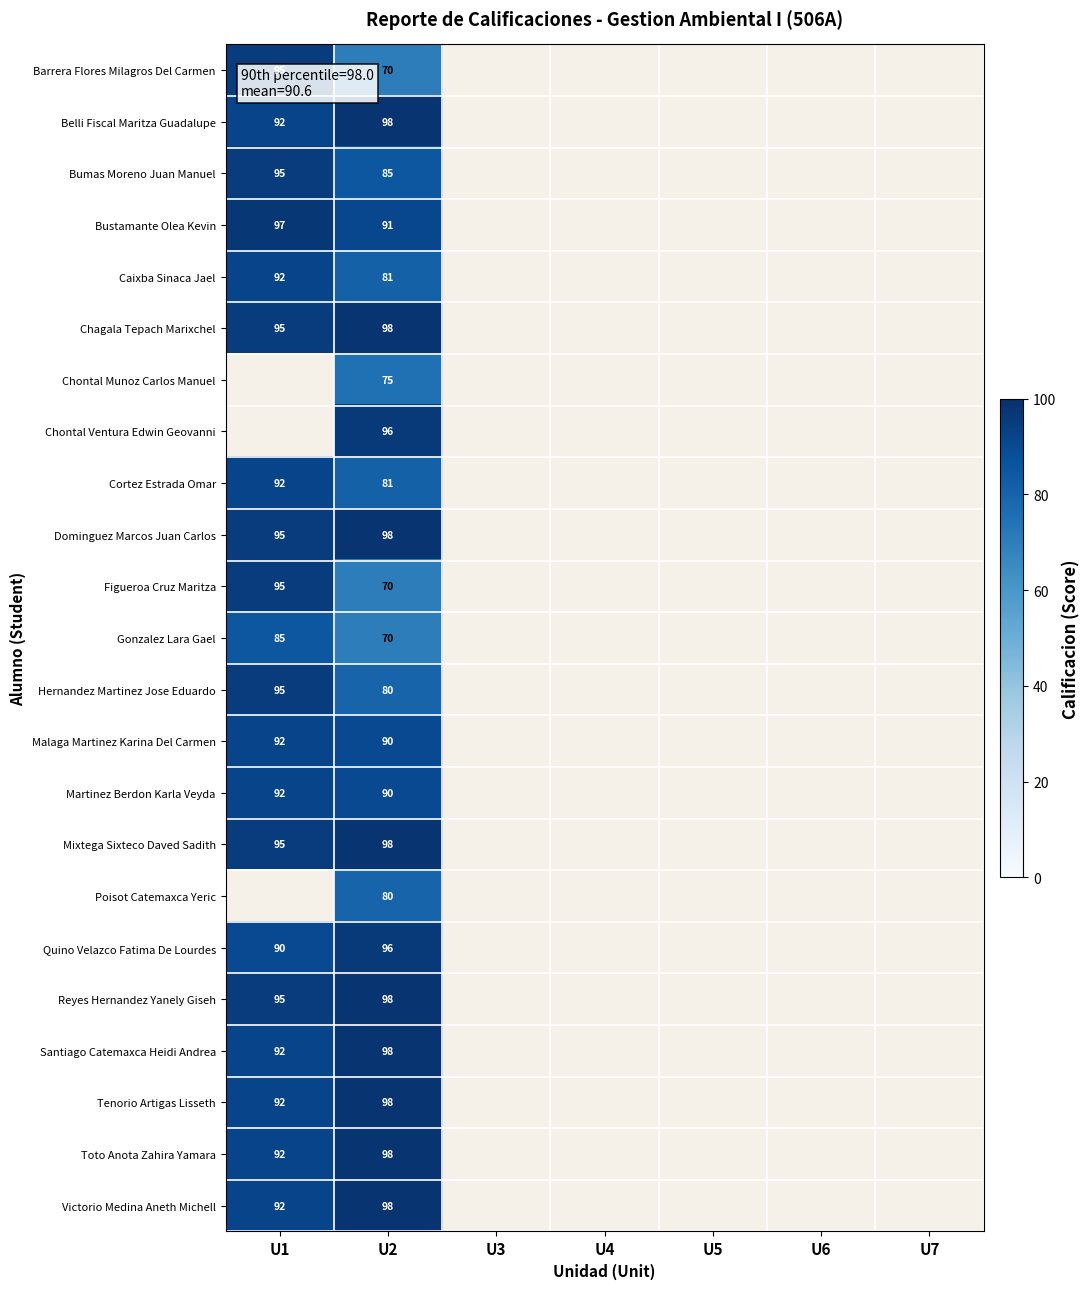

Is it true that Mixtega Sixteco Daved Sadith equals 95 at U1?

True